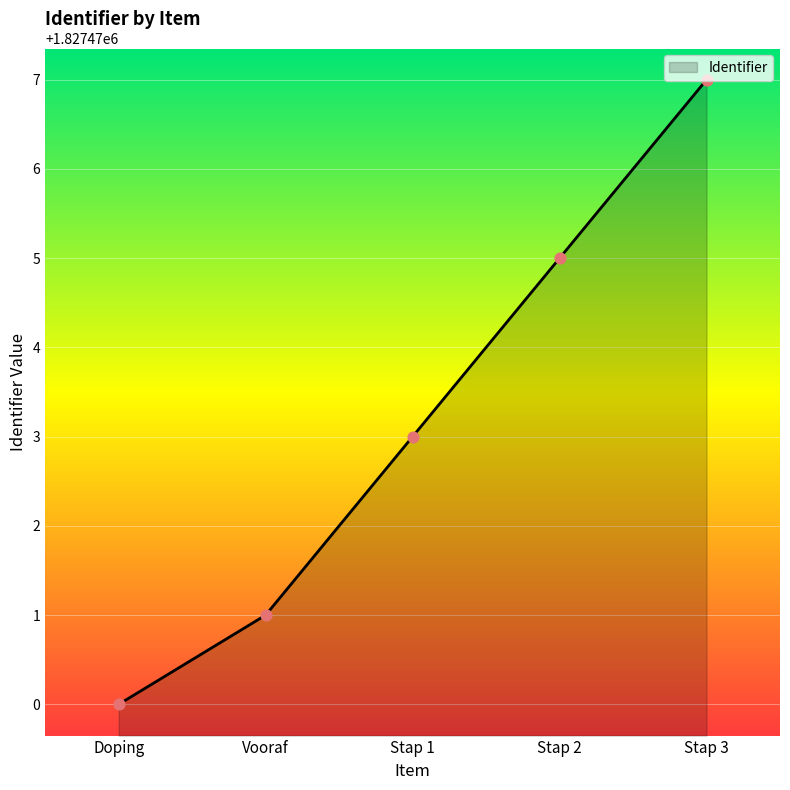

Between Stap 1 and Doping, which is larger?

Stap 1